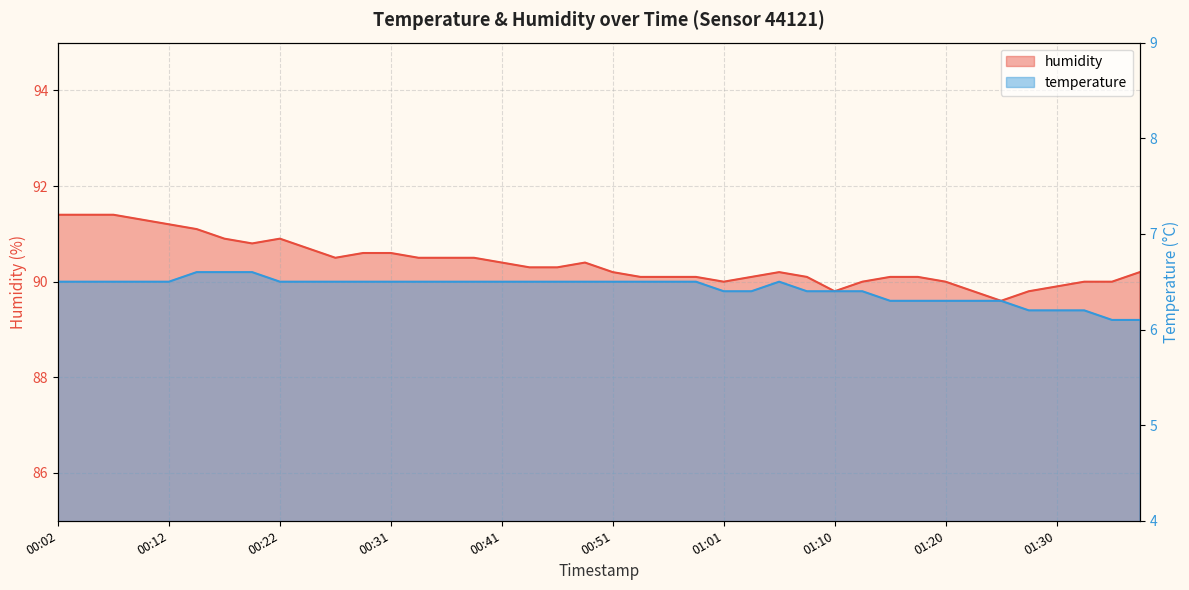

Rank the series by their average value, from lowest to highest.

temperature, humidity